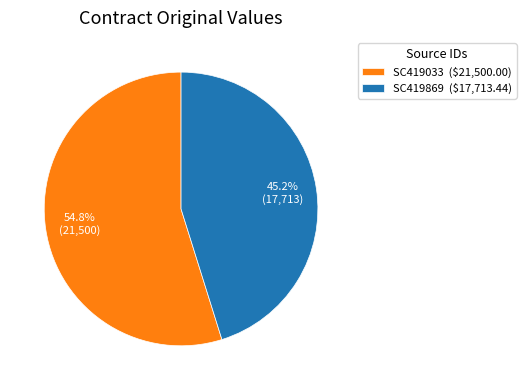

How much of the chart is everything except SC419869?

54.8%